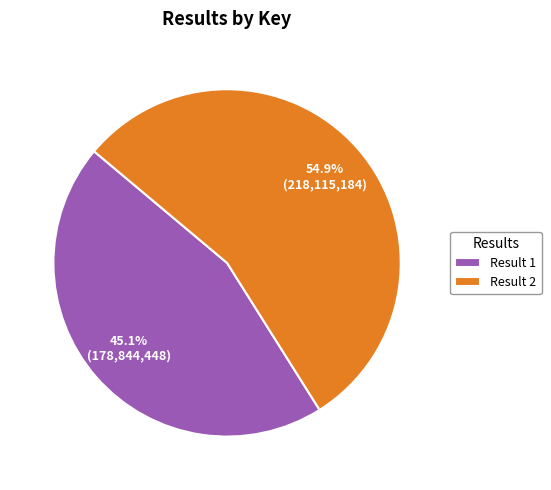

Which category has the smallest portion of the pie?

Result 1